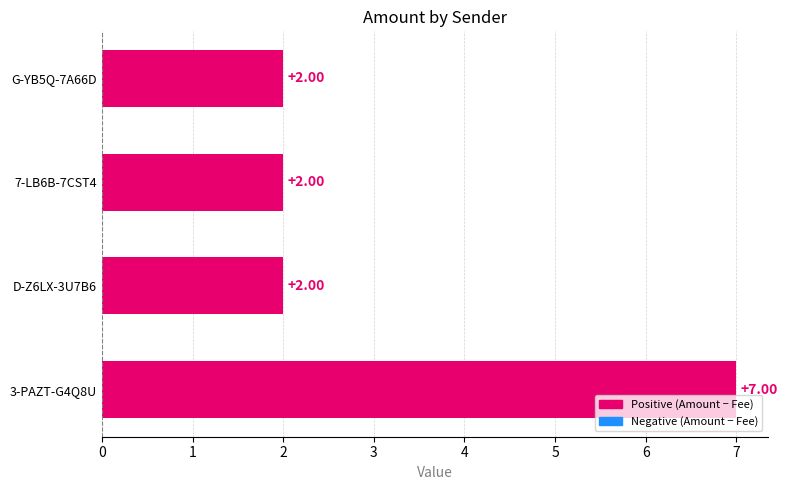

What is the average value?

3